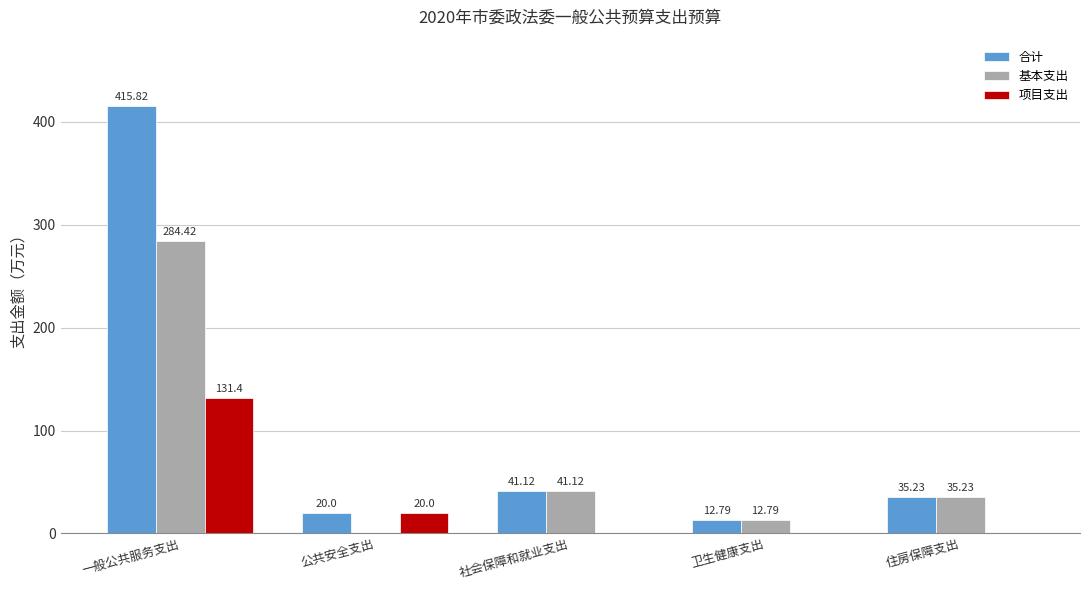

What are all the series names shown in the legend?

合计, 基本支出, 项目支出